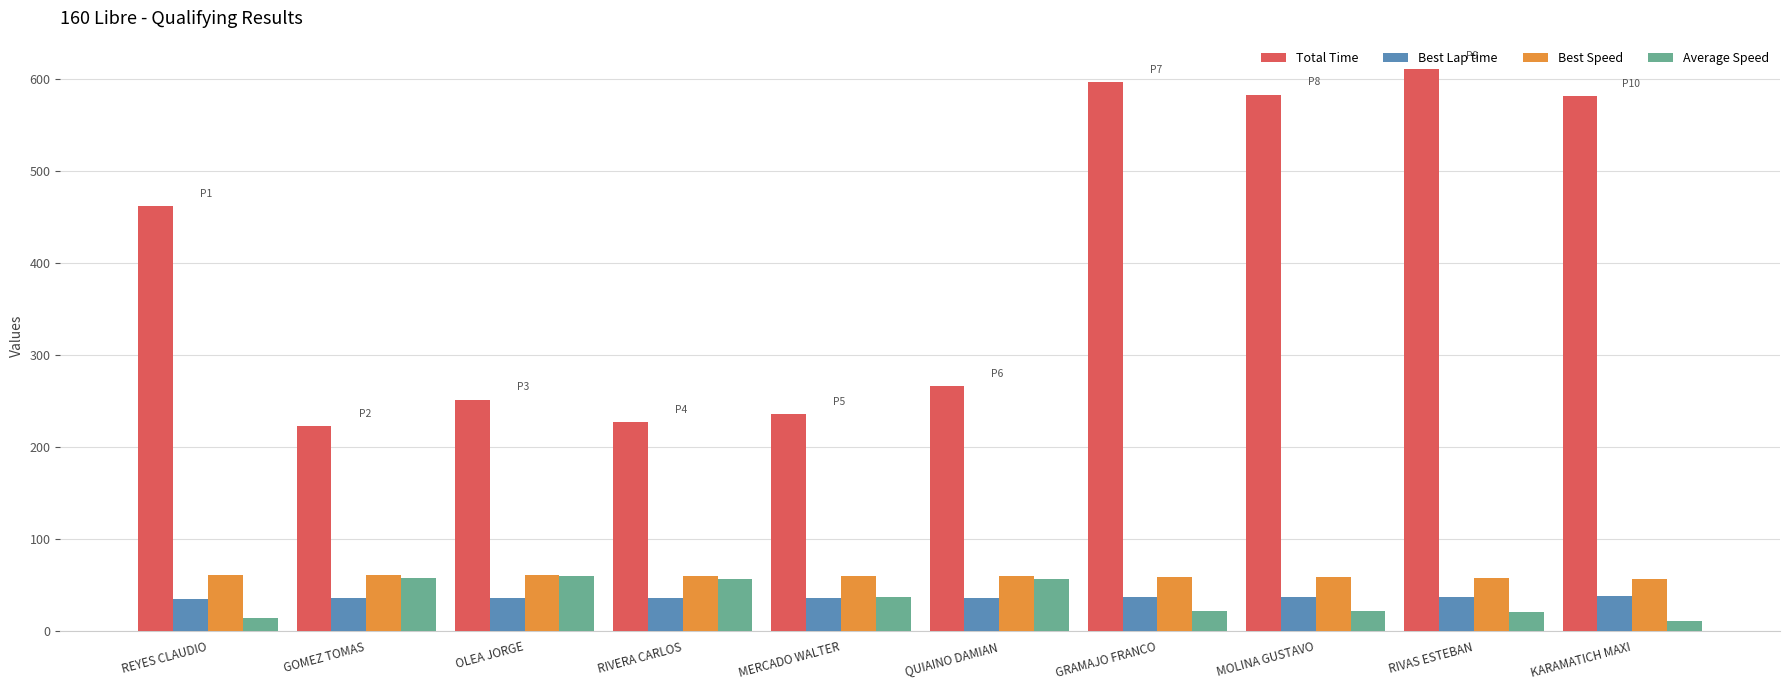

How many groups of bars are there?

10